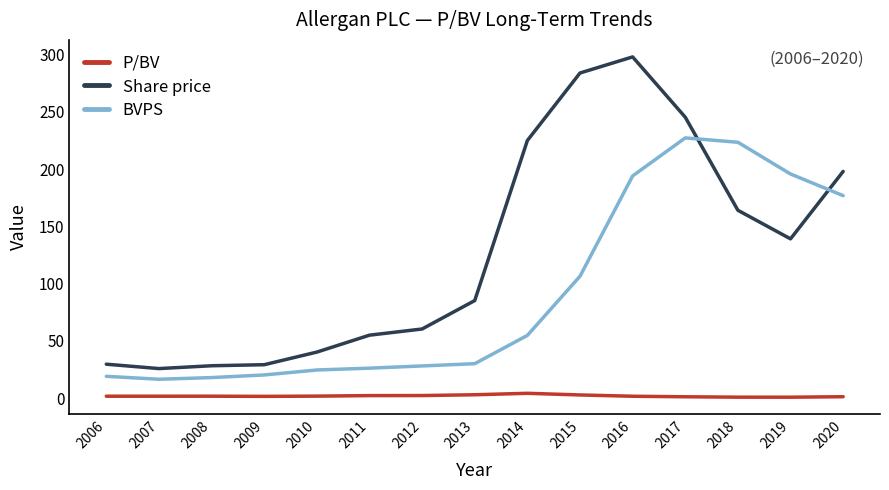

True or false: Share price has a value of 135.9 at 2015.

False